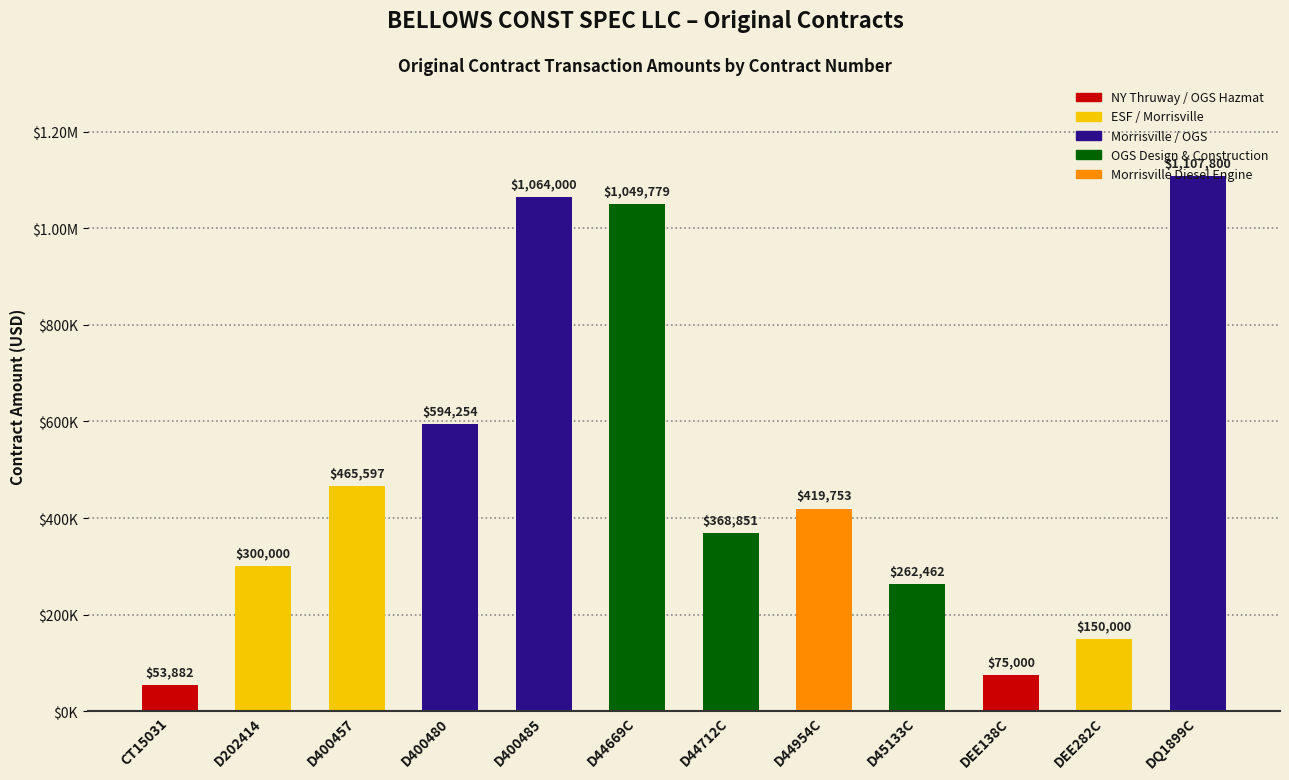

Between DEE138C and D44712C, which is larger?

D44712C